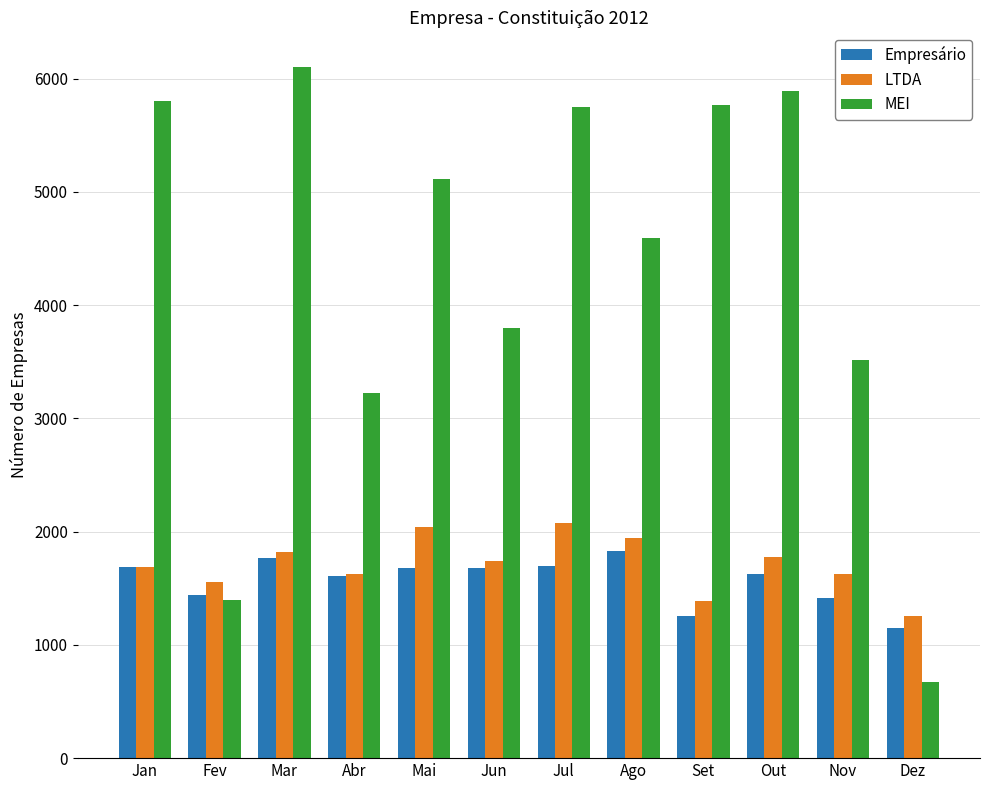

What is the smallest value displayed?

672